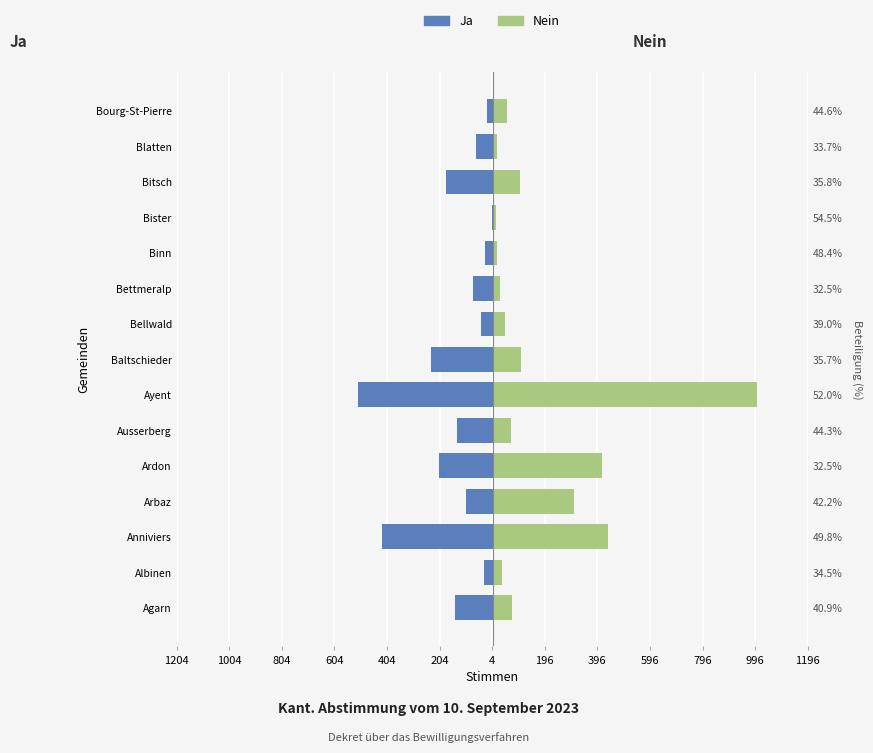

Reading left to right, list all the values displayed in this chart.

Ja: -144	-35	-424	-105	-206	-138	-513	-235	-47	-77	-31	-6	-179	-66	-22
Nein: 71	32	435	307	413	67	1004	106	45	27	15	11	103	15	52